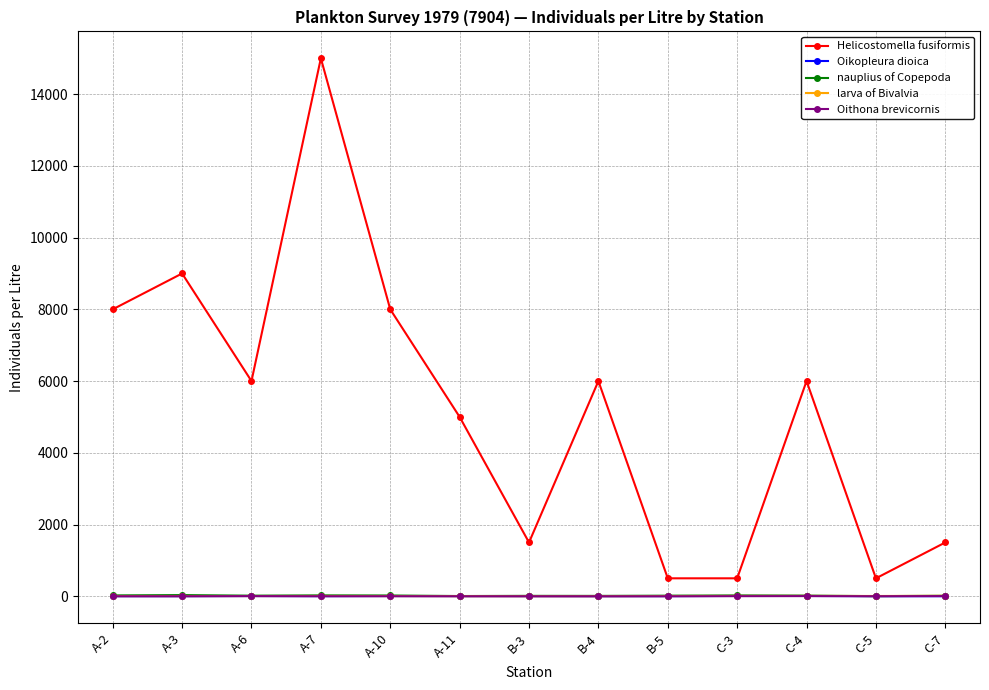

Count the number of categories in the chart.

13